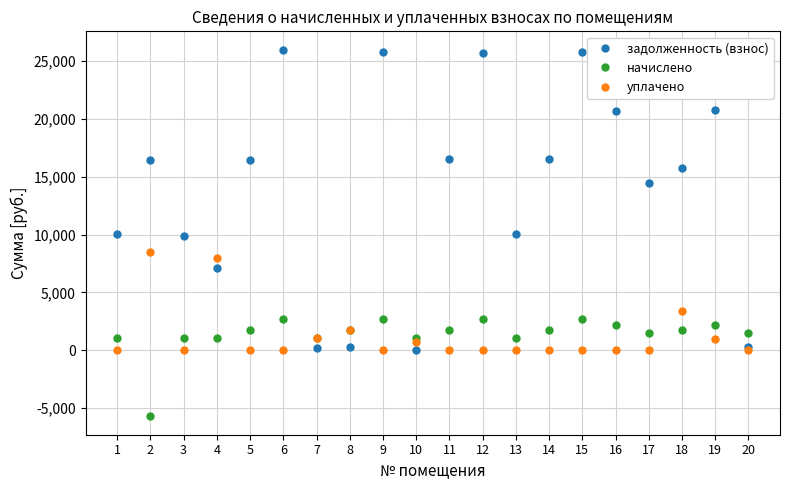

The value of уплачено at 13 is 5248.8. True or false?

False